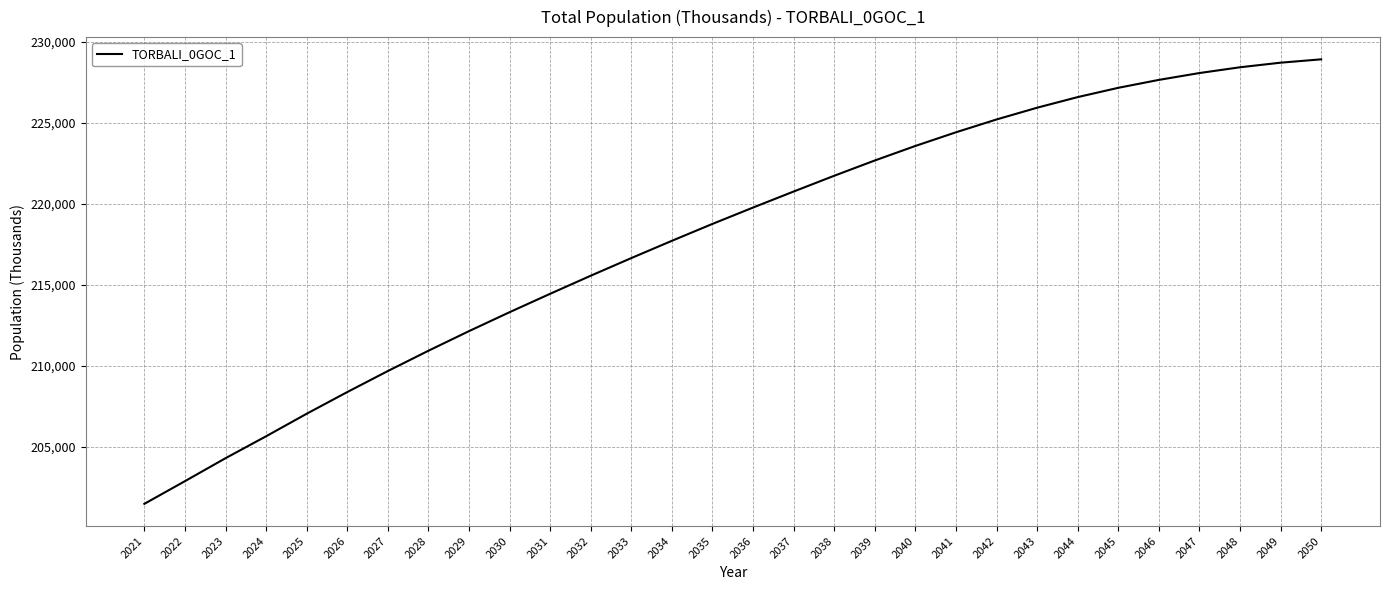

Reading left to right, extract all data points from this chart.

201476	202876	204293	205646	207037	208375	209672	210925	212135	213304	214440	215555	216644	217710	218753	219762	220751	221724	222667	223564	224407	225198	225924	226579	227152	227641	228064	228420	228703	228910